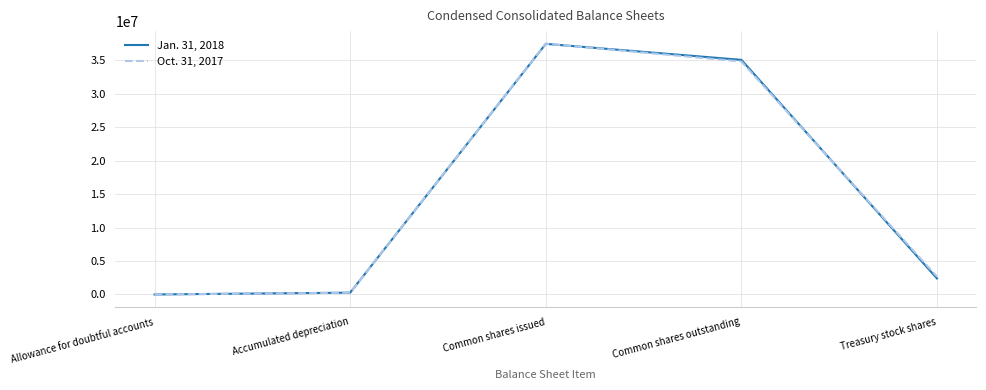

Between which two adjacent categories do Oct. 31, 2017 and Jan. 31, 2018 first intersect?

Accumulated depreciation and Common shares issued